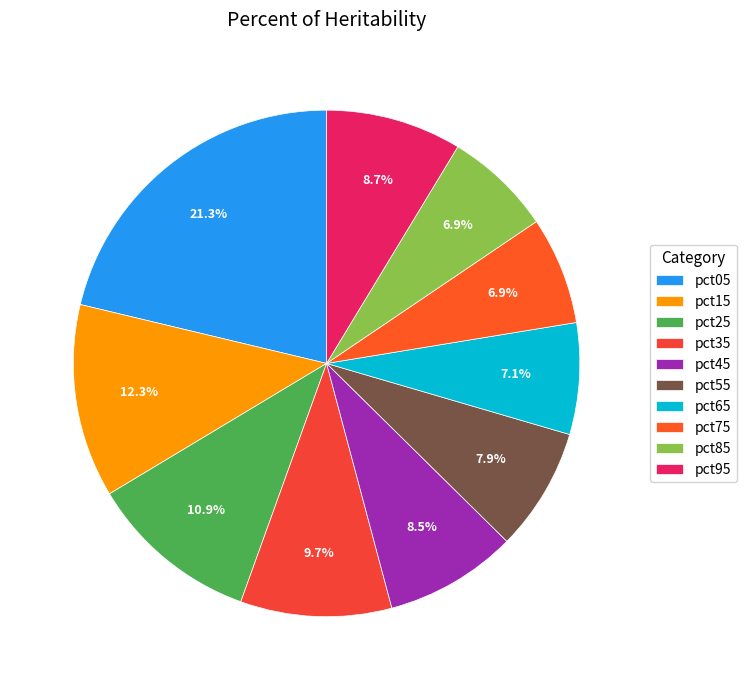

Count the number of slices in the pie.

10